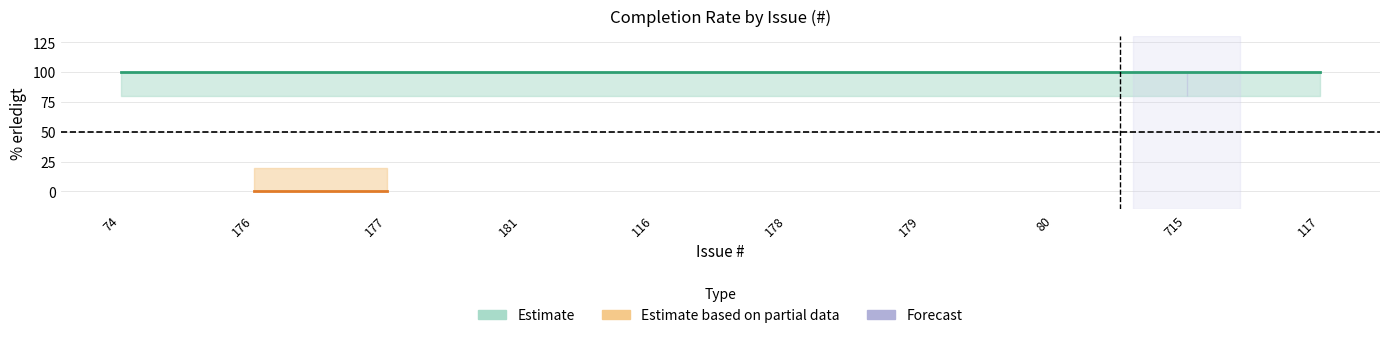

What is the highest value of the upper_band series?

100